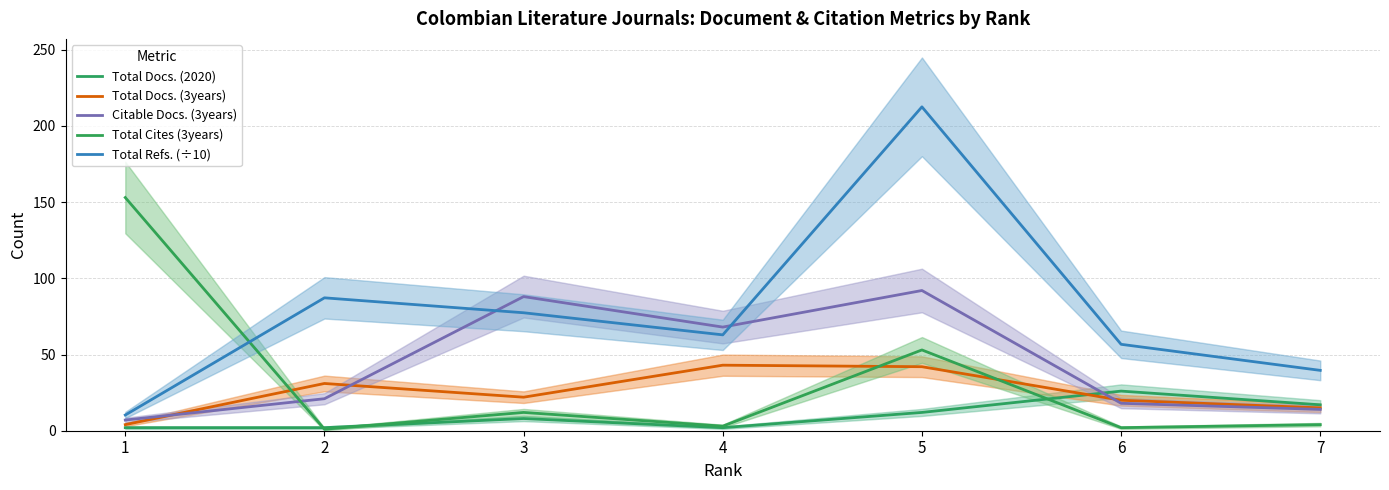

Reading left to right, list all the values displayed in this chart.

Total Docs. (2020): 1=2.0	2=2.0	3=8.0	4=2.0	5=12.0	6=26.0	7=17.0
Total Docs. (3years): 1=4.0	2=31.0	3=22.0	4=43.0	5=42.0	6=20.0	7=15.0
Citable Docs. (3years): 1=7.0	2=21.0	3=88.0	4=68.0	5=92.0	6=18.0	7=14.0
Total Cites (3years): 1=153.0	2=1.0	3=12.0	4=3.0	5=53.0	6=2.0	7=4.0
Total Refs. (÷10): 1=10.3	2=87.2	3=77.4	4=62.9	5=212.5	6=56.7	7=39.6